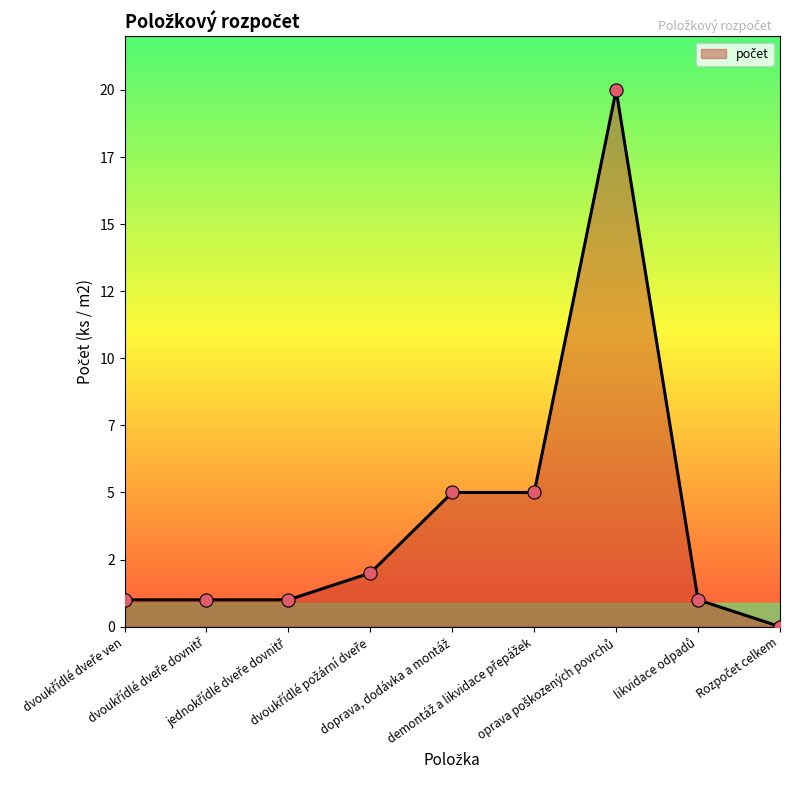

Approximately how many times larger is the value at dvoukřídlé dveře dovnitř compared to jednokřídlé dveře dovnitř?

1.0